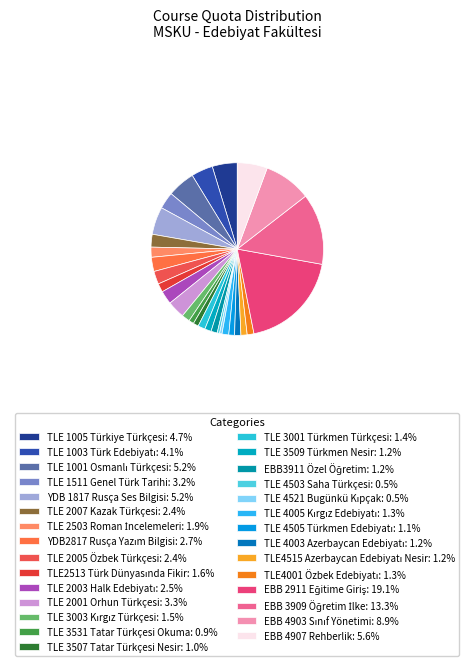

How many segments does this pie chart have?

29